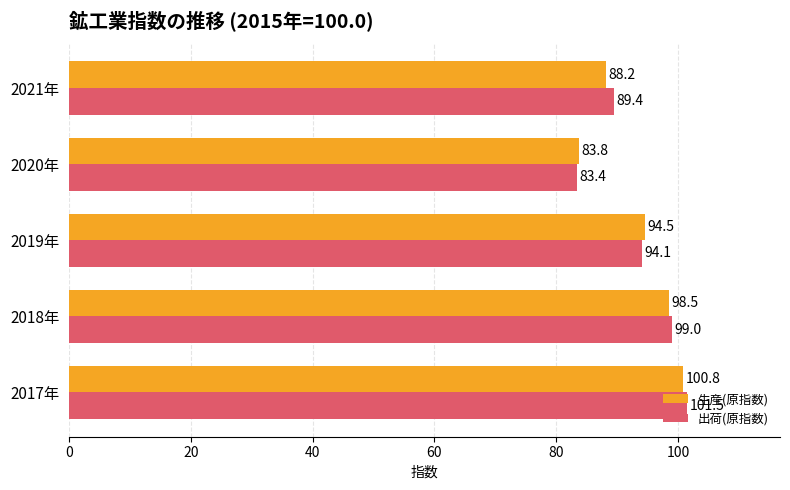

Count the number of data series in this chart.

2